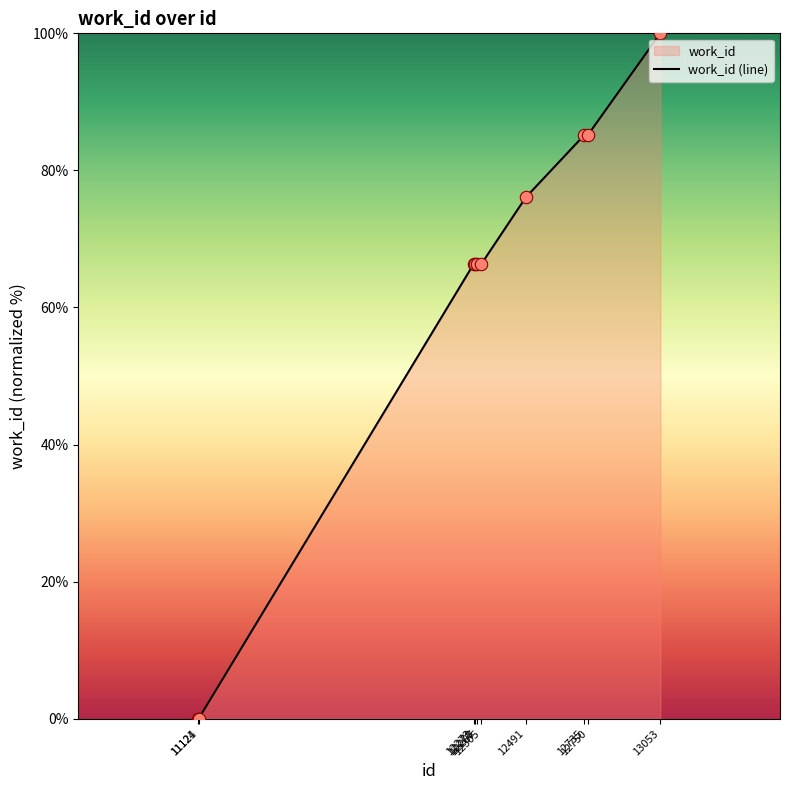

Approximately how many times larger is the value at 12278 compared to 12273?

1.0